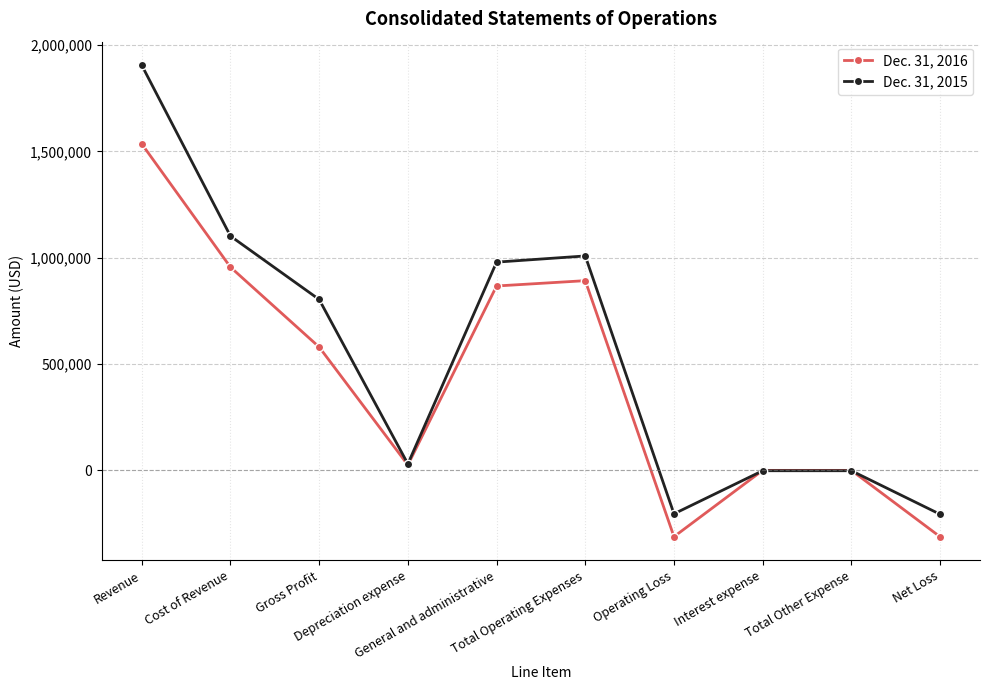

True or false: Dec. 31, 2016 has a value of 866859 at General and administrative.

True